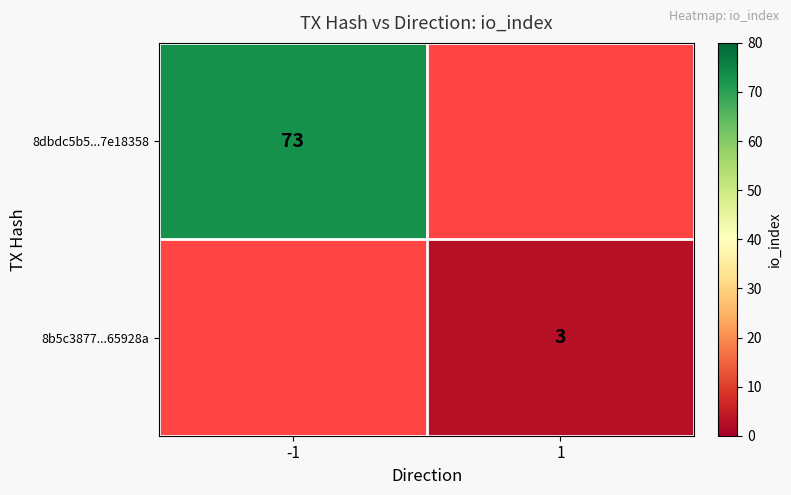

At which category does the chart reach its minimum across all series?

1